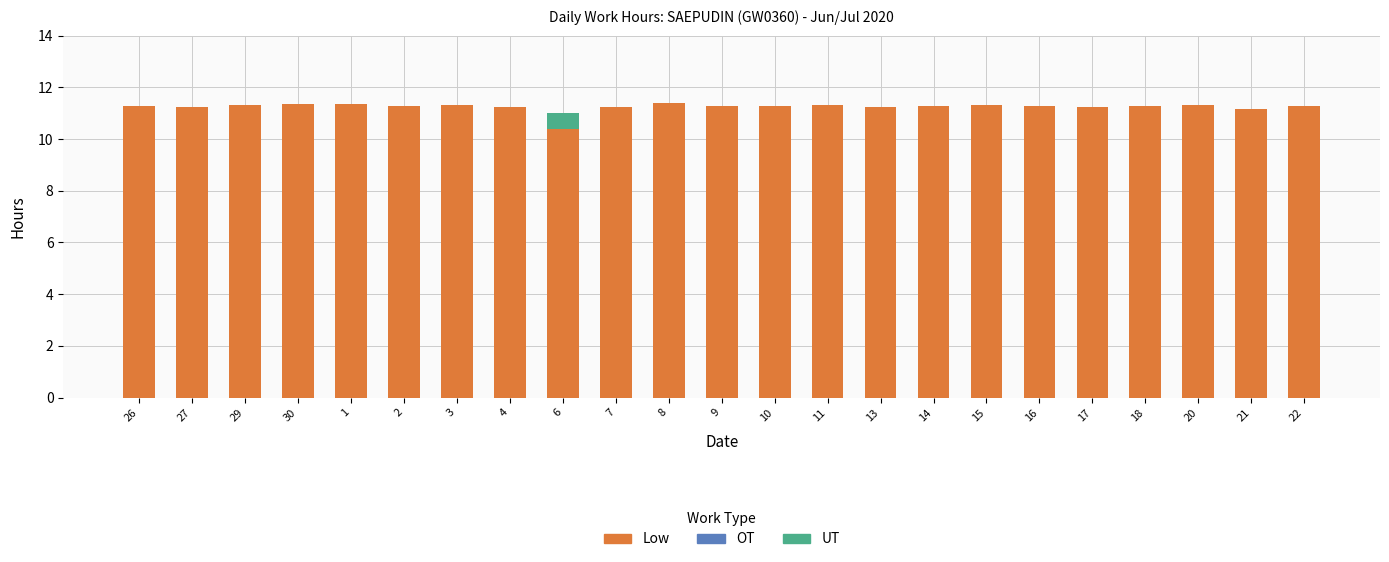

Where is Low nearest to the value 10?

6